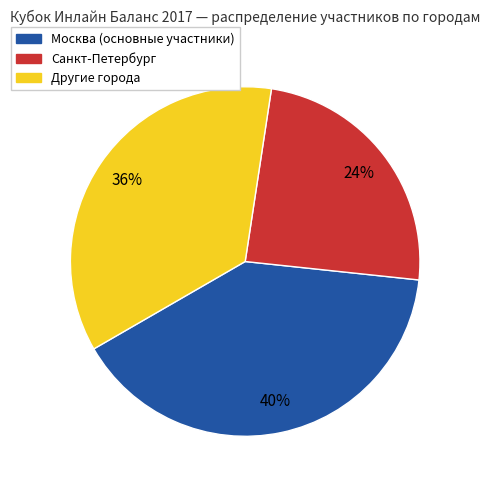

How many segments does this pie chart have?

3